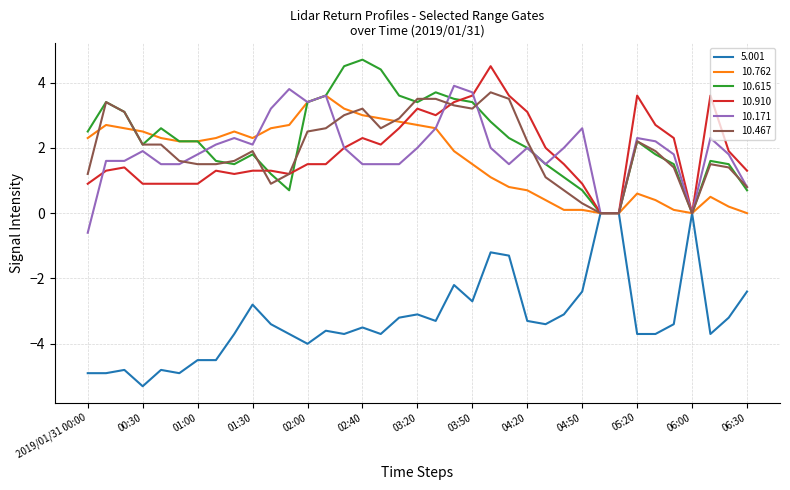

What are all the series names shown in the legend?

5.001, 10.762, 10.615, 10.910, 10.171, 10.467